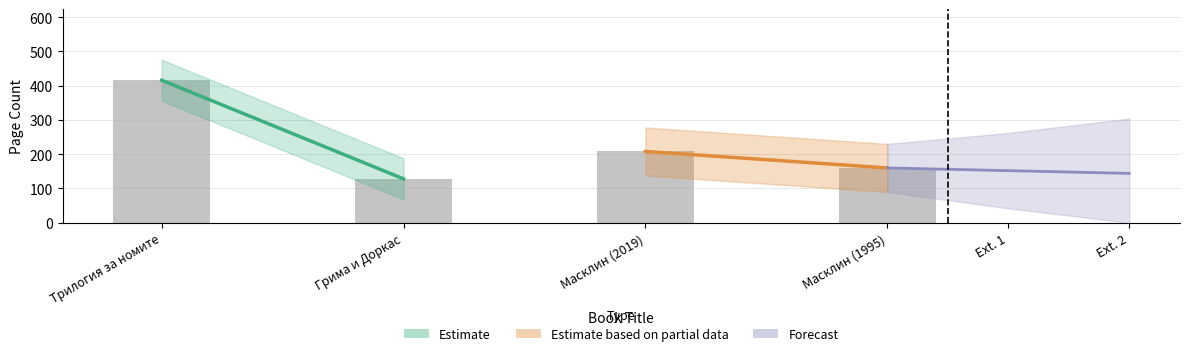

Is it true that the value at Трилогия за номите is 713?

False